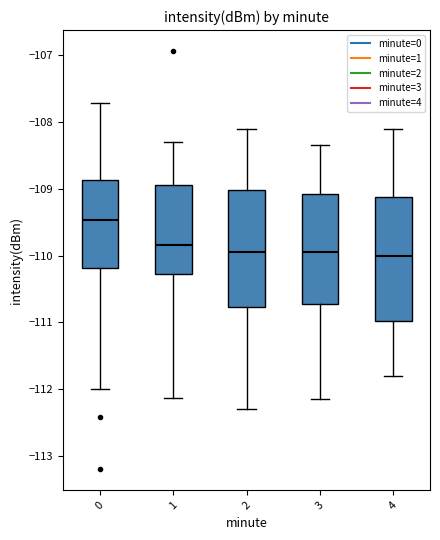

Where is the lower edge of the box at x = 0 on the y-axis? The values are not printed on the chart, so give them approximately, as read against the axis.

-110.2